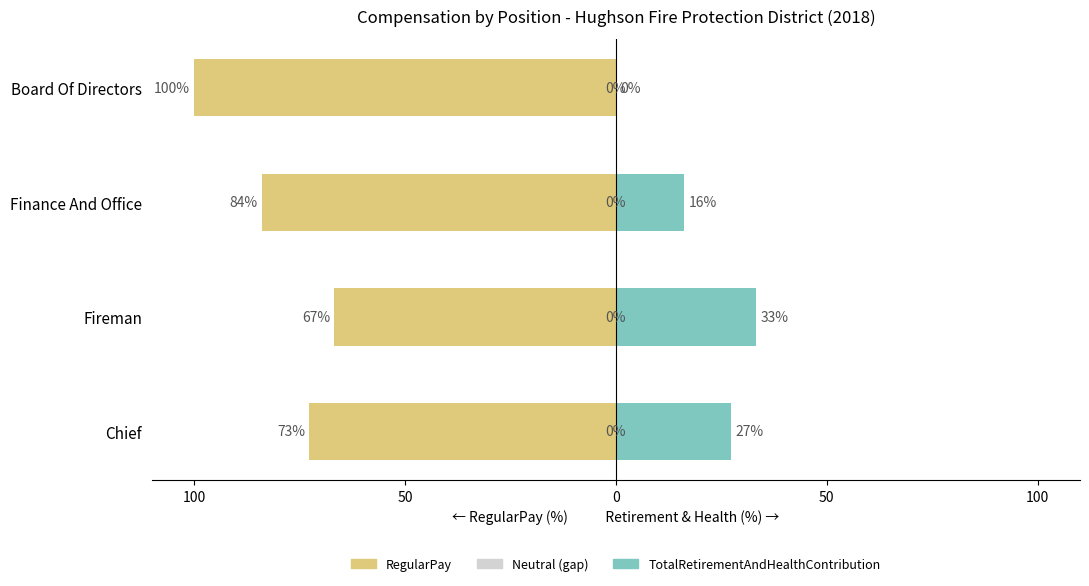

What is the sum of the TotalRetirementAndHealthContribution values at Board Of Directors and Fireman?

33.2